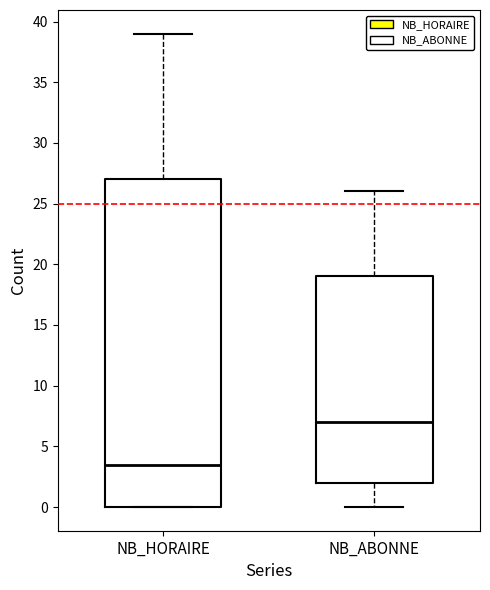

Where does the median line of the box for NB_HORAIRE sit on the y-axis? The values are not printed on the chart, so give them approximately, as read against the axis.

3.5